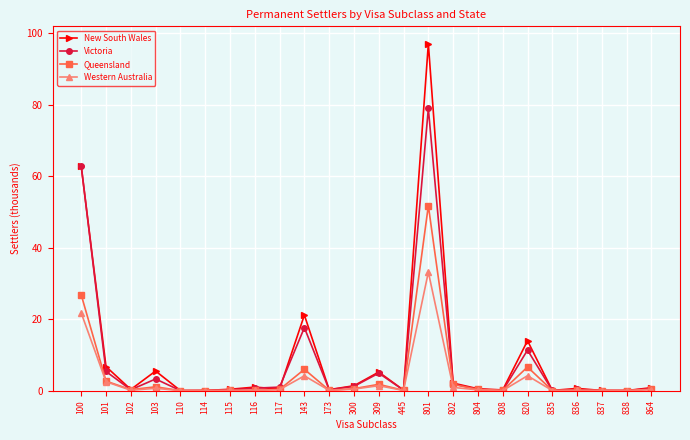

Which series has the largest range (max minus min)?

New South Wales